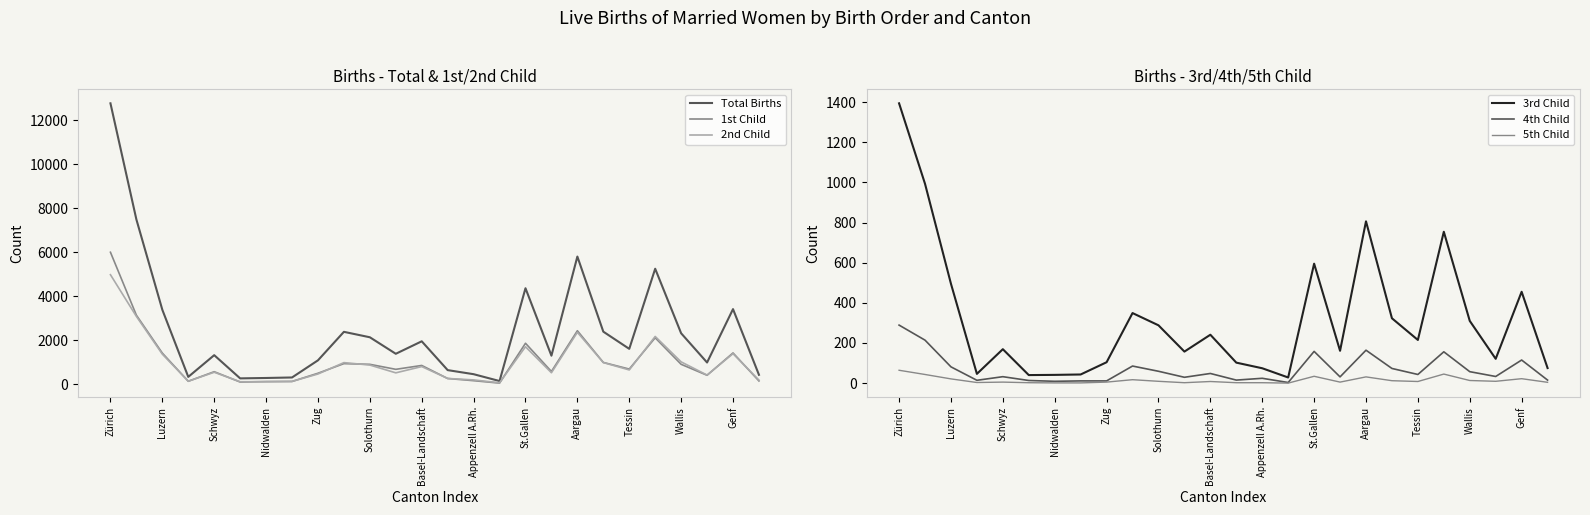

Is it true that Total Births equals 1948 at Basel-Landschaft?

True